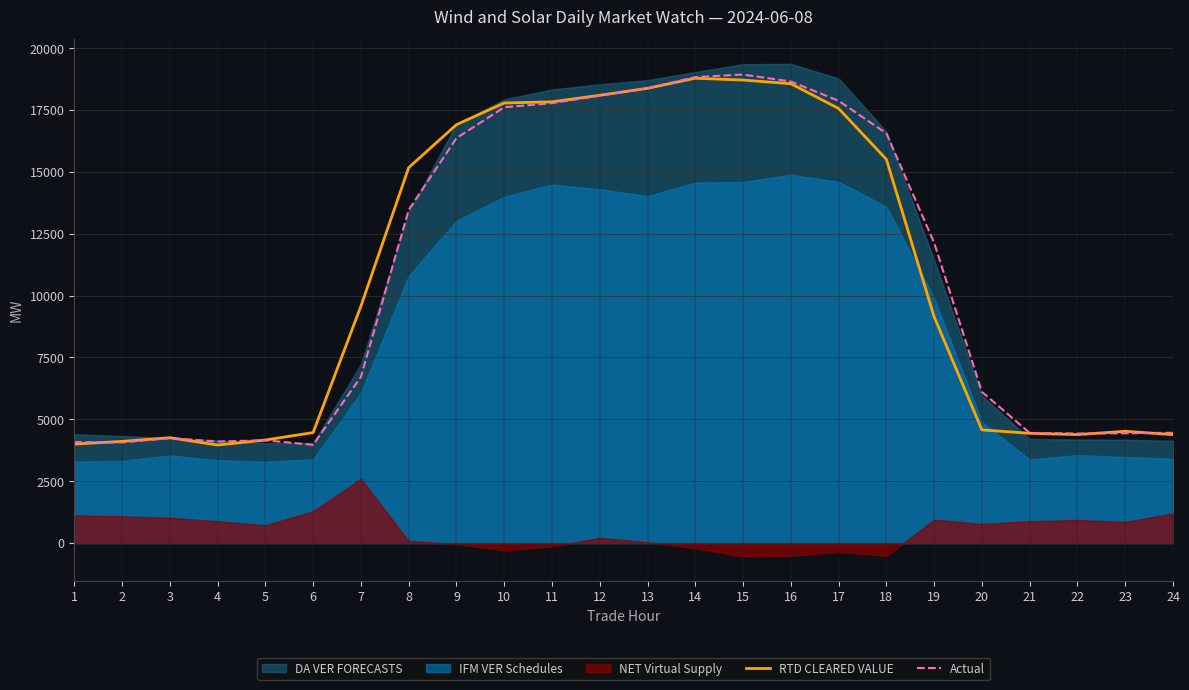

True or false: Actual and RTD CLEARED VALUE intersect in this chart.

True